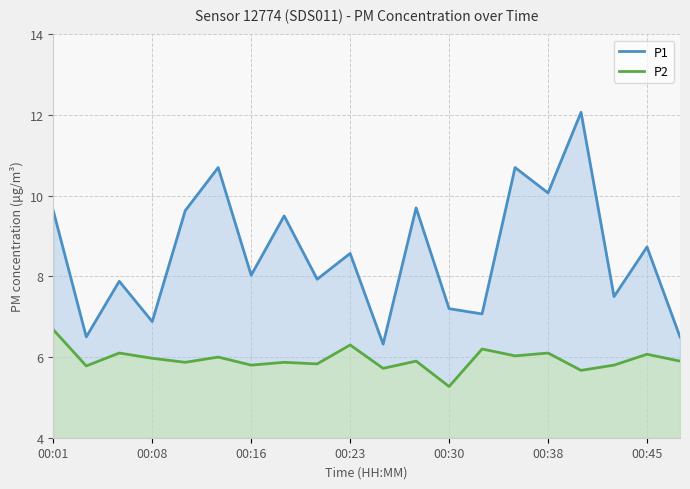

What is the difference between the second highest and second lowest values in the P1 series?

4.2